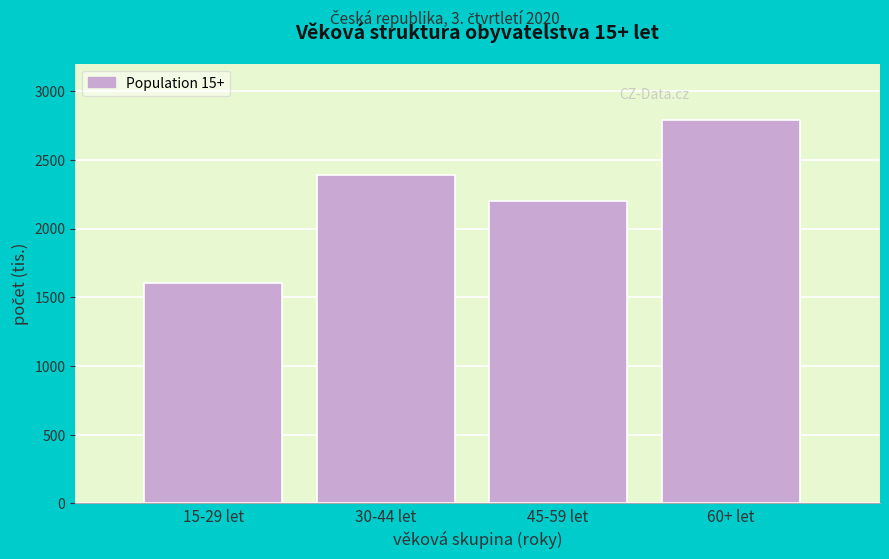

Reading left to right, what are all the values shown in this chart?

1604.0	2391.5	2203.6	2788.2